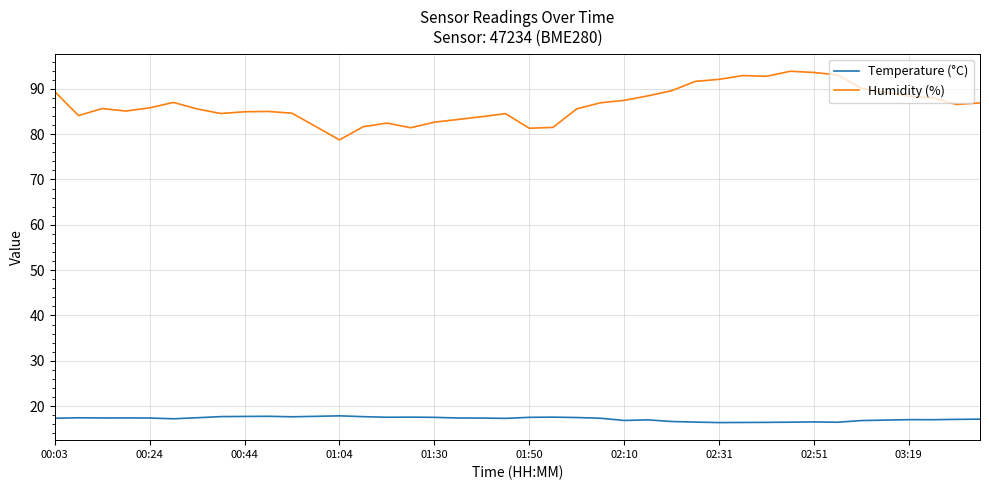

True or false: Humidity (%) and Temperature (°C) intersect in this chart.

False